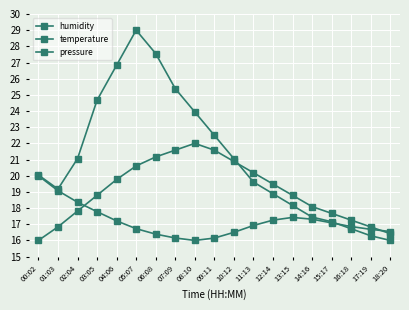

Reading left to right, what are all the values shown in this chart?

humidity: 00:02=20.0	01:03=19.2	02:04=21.1	03:05=24.7	04:06=26.8	05:07=29.0	06:08=27.6	07:09=25.4	08:10=23.9	09:11=22.5	10:12=21.1	11:13=19.6	12:14=18.9	13:15=18.2	14:16=17.4	15:17=17.2	16:18=16.7	17:19=16.3	18:20=16.0
temperature: 00:02=16.0	01:03=16.8	02:04=17.8	03:05=18.8	04:06=19.8	05:07=20.6	06:08=21.2	07:09=21.6	08:10=22.0	09:11=21.6	10:12=20.9	11:13=20.2	12:14=19.5	13:15=18.8	14:16=18.1	15:17=17.7	16:18=17.3	17:19=16.8	18:20=16.4
pressure: 00:02=20.0	01:03=19.1	02:04=18.4	03:05=17.8	04:06=17.2	05:07=16.7	06:08=16.4	07:09=16.2	08:10=16.0	09:11=16.1	10:12=16.5	11:13=16.9	12:14=17.3	13:15=17.4	14:16=17.3	15:17=17.1	16:18=16.9	17:19=16.7	18:20=16.6